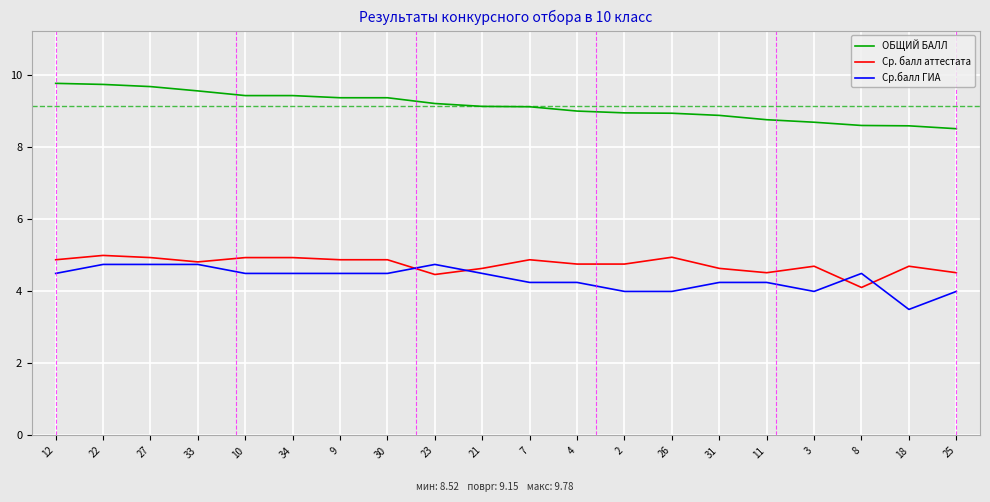

What is the total value across all series at 26?

17.9